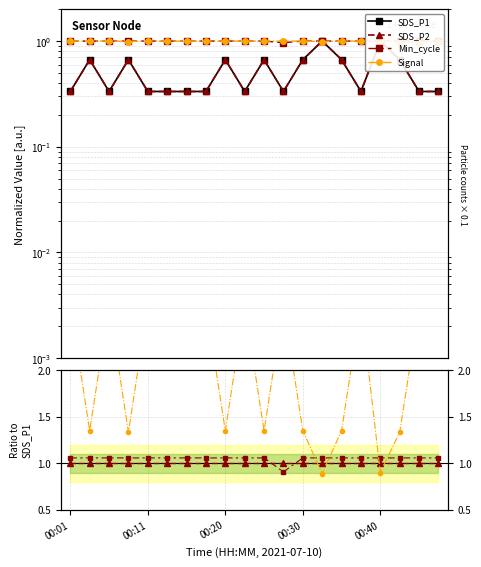

At 00:37, list the series in order from smallest to largest.

SDS_P1, SDS_P2, Min_cycle, Signal